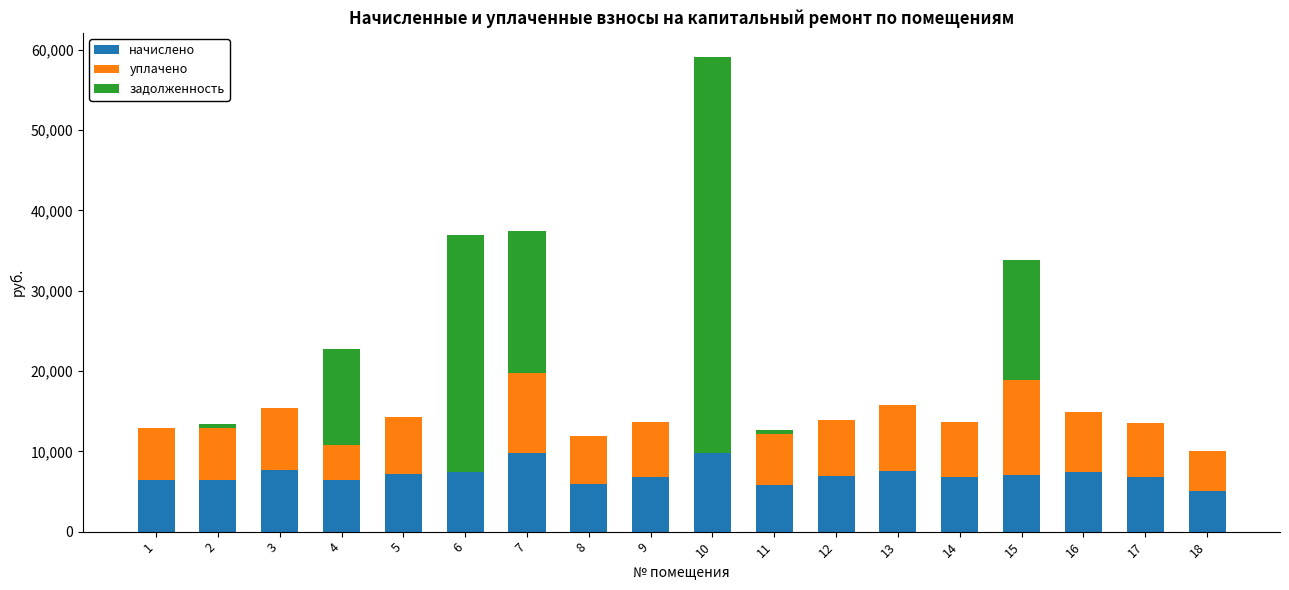

What is the maximum value for начислено?

9845.8